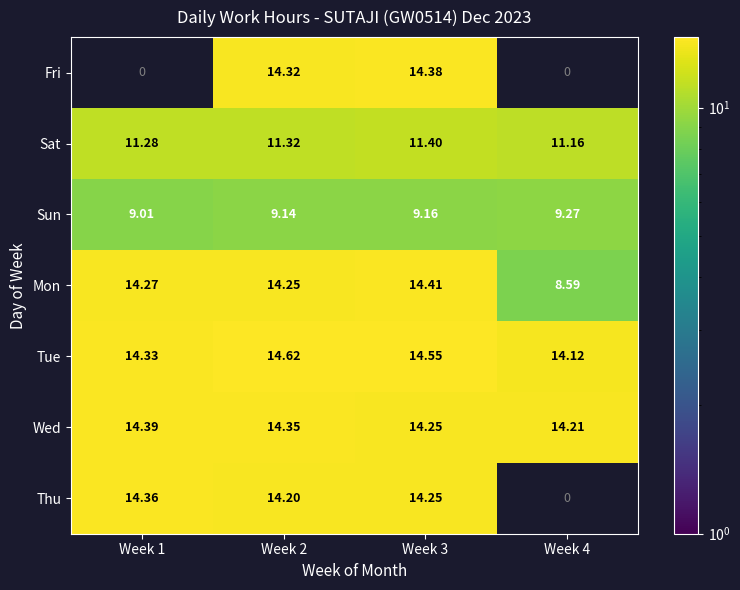

What is the difference between the highest and lowest values at Week 1?

14.4